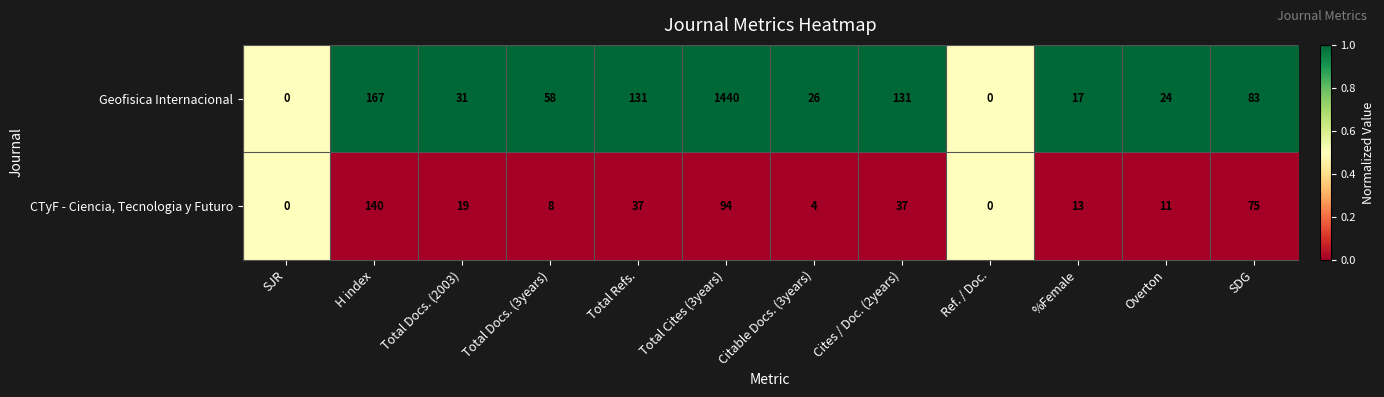

What is the spread (max minus min) of values at SDG?

8